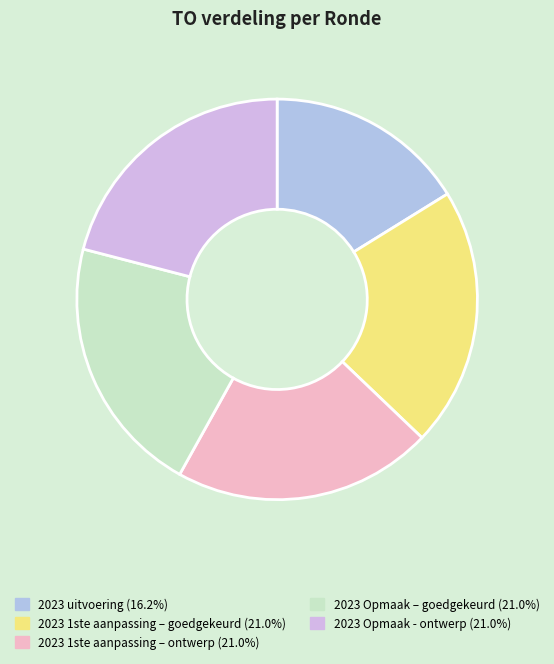

Is 2023 Opmaak – goedgekeurd the majority of the pie?

No